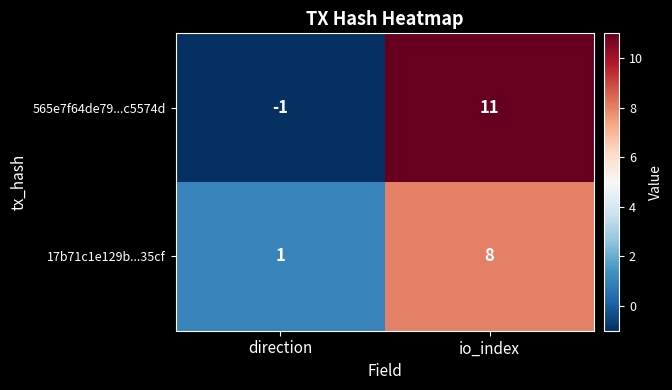

Which series changed the most between direction and io_index?

565e7f64de79...c5574d